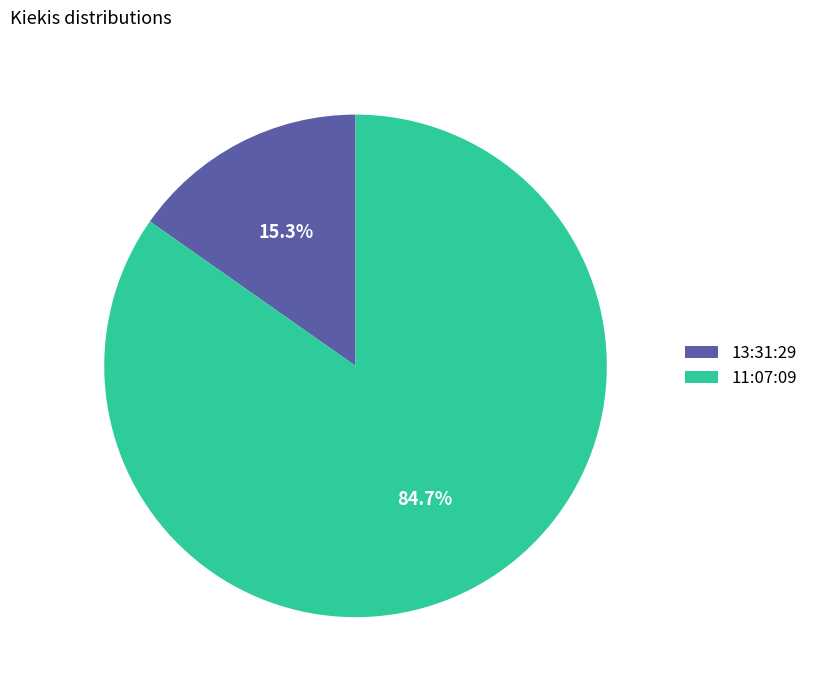

How many slices are in this pie chart?

2